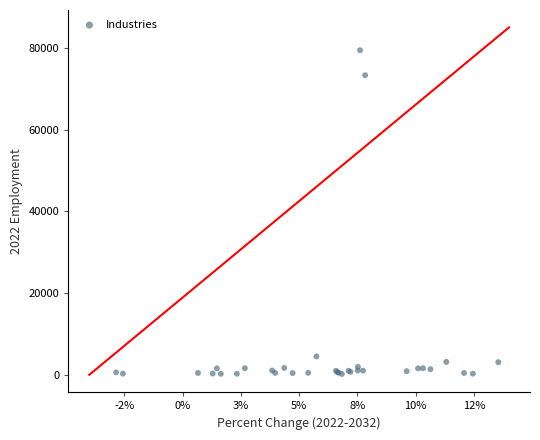

What Y value in the scatter plot is closest to 39805?

73305